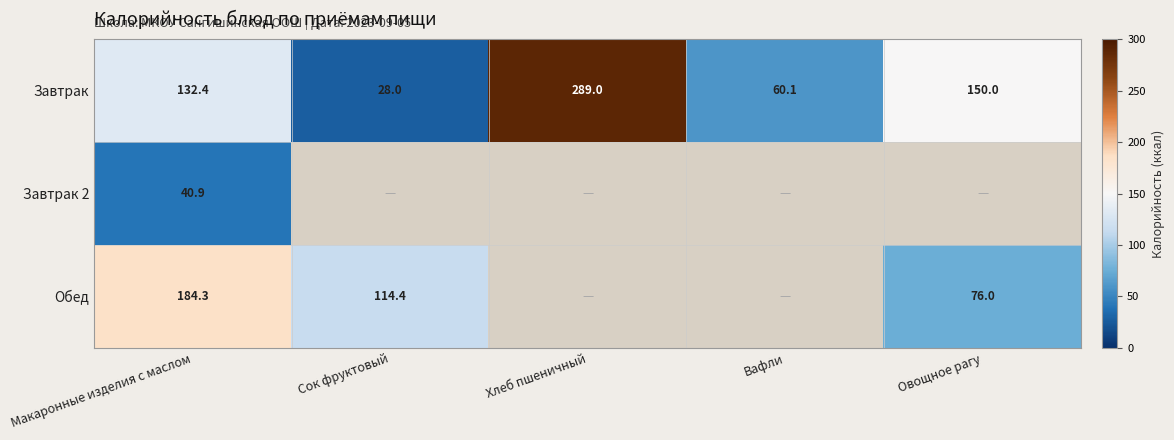

What is the lowest value of the Завтрак series?

28.0